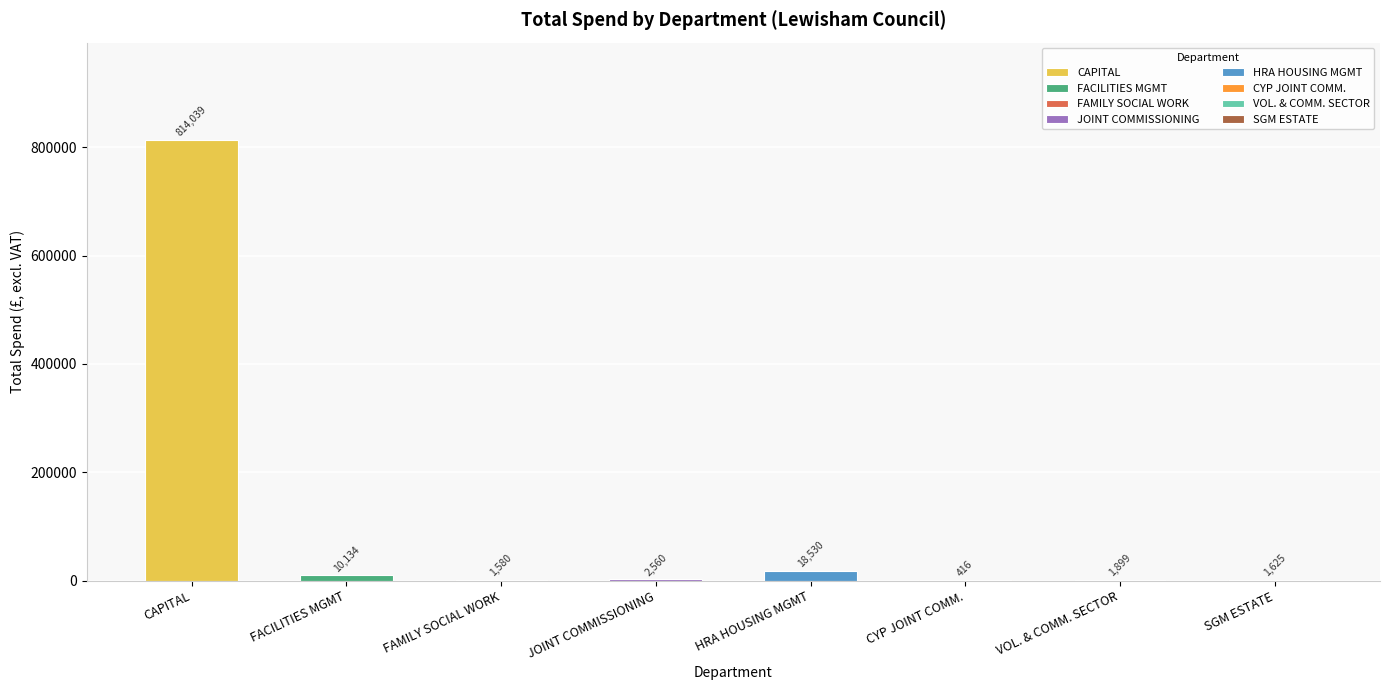

How many bars are there in total?

8